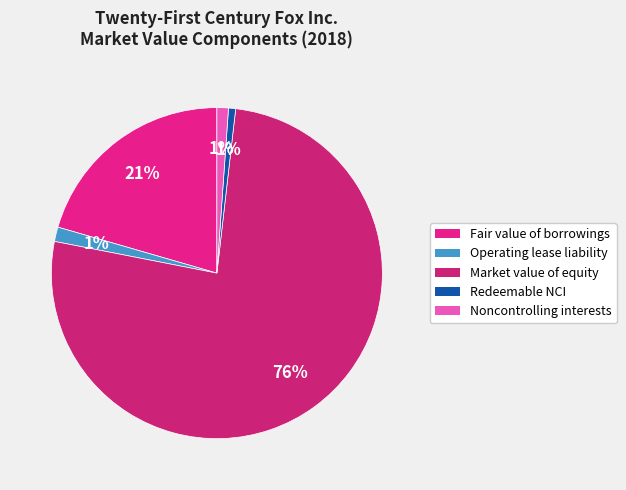

How many slices are in this pie chart?

5